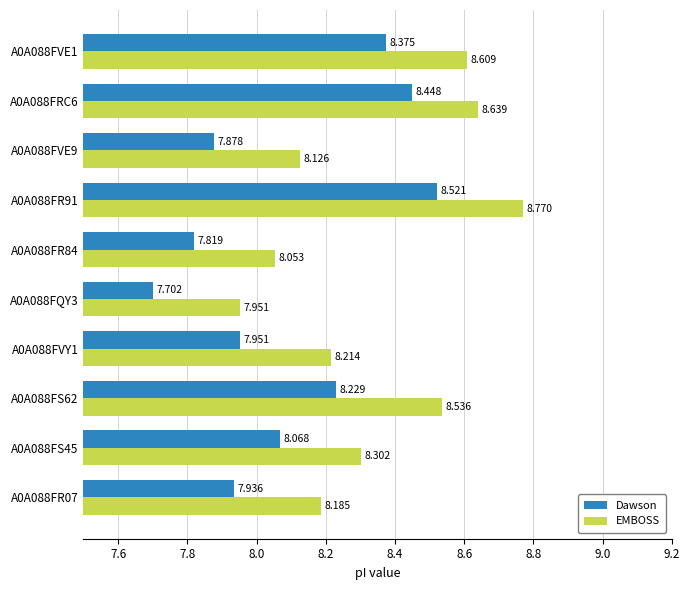

Between A0A088FQY3 and A0A088FR84, which series saw the biggest shift?

Dawson